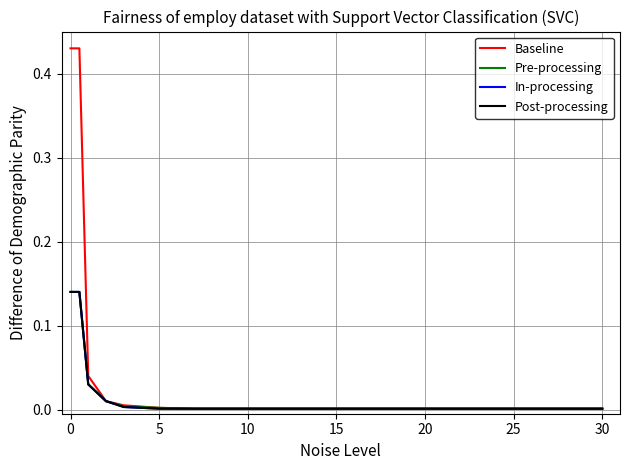

True or false: Pre-processing has more than 1 interior local peaks.

False